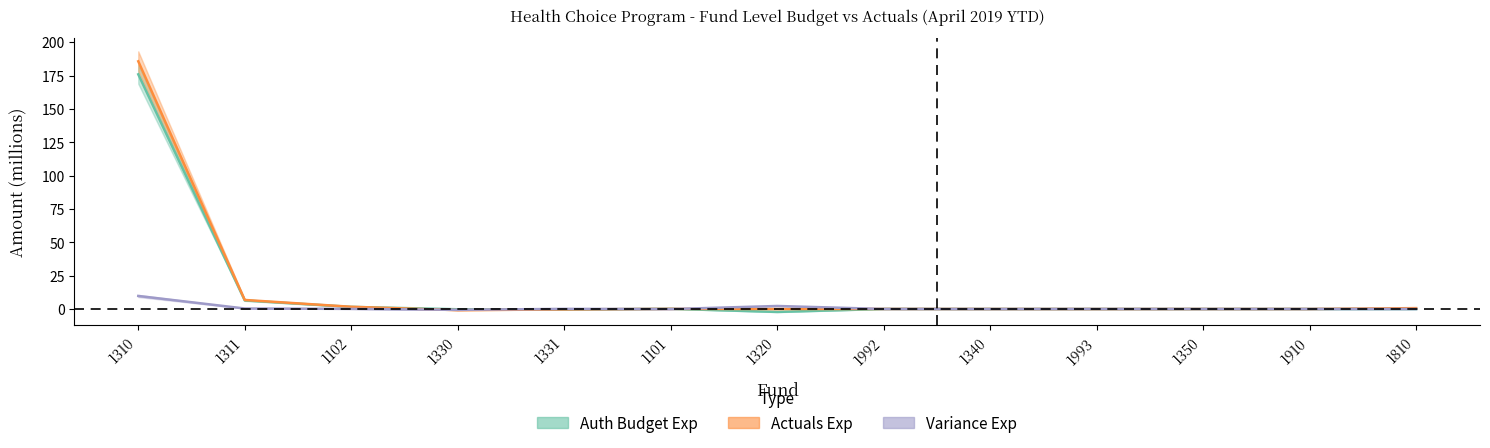

What is the greatest value displayed?

185.7